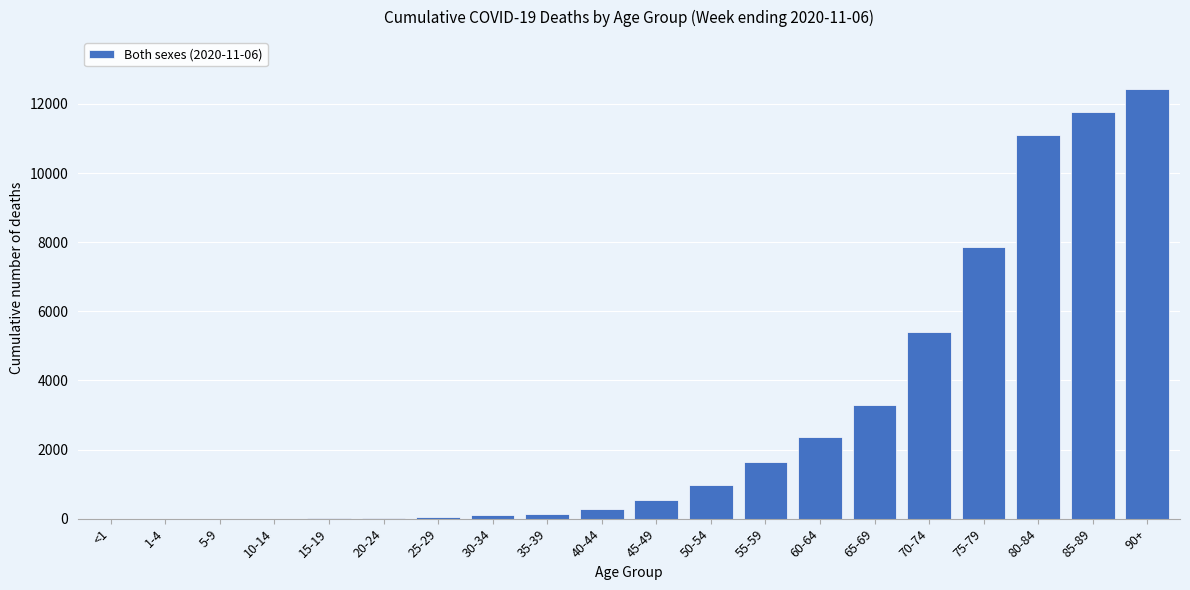

The value at 60-64 is 1196. True or false?

False